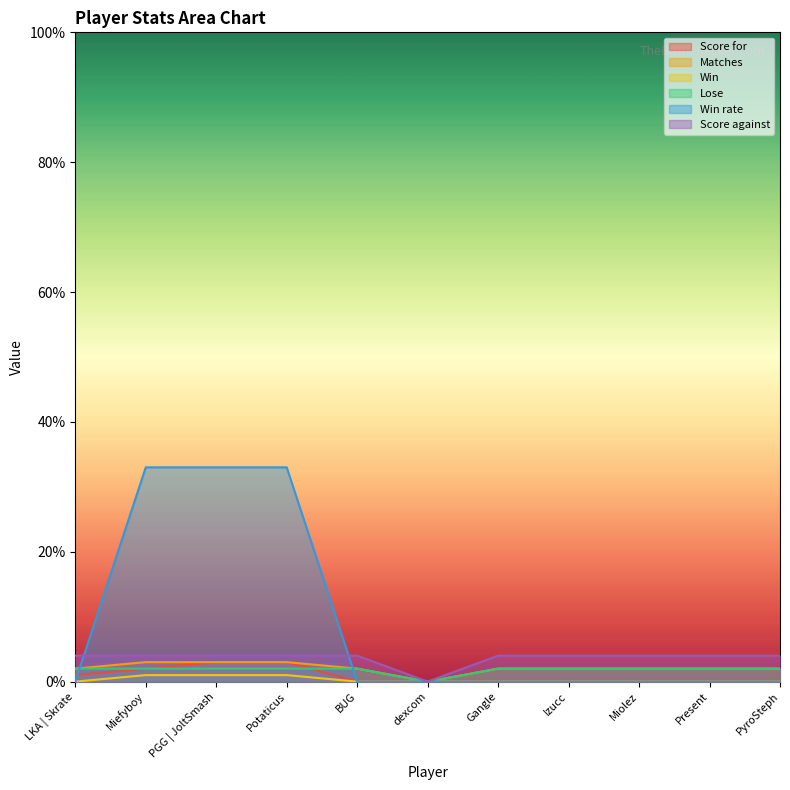

How many categories are shown in the chart?

11